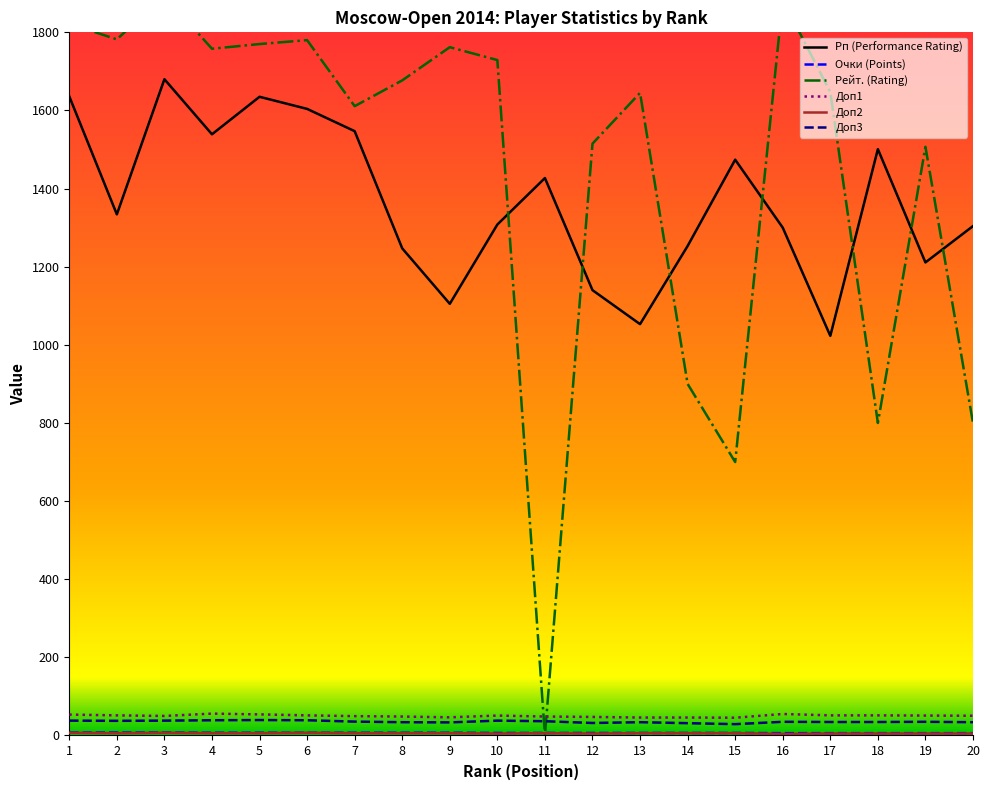

At which label does Доп3 first exceed 35?

1